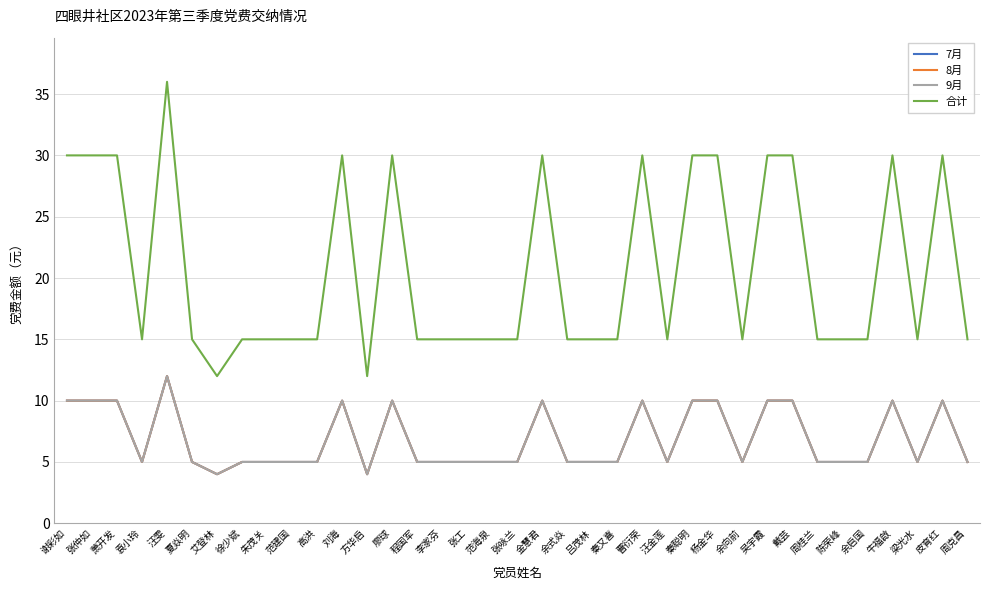

Where does the 合计 series first go above 15?

谢彩如